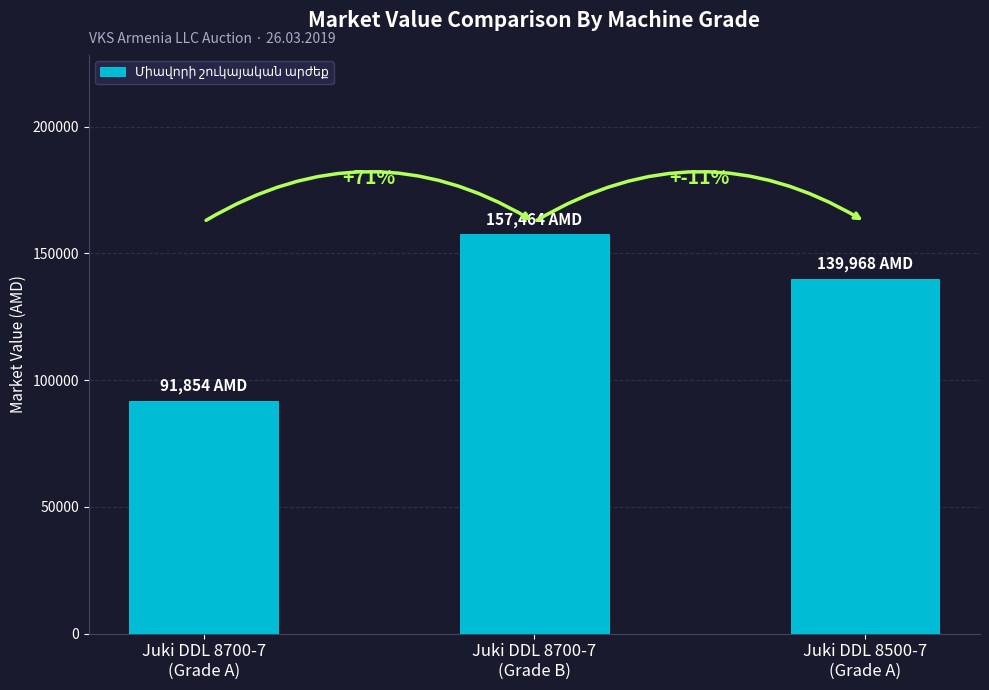

How many series are shown in this chart?

1